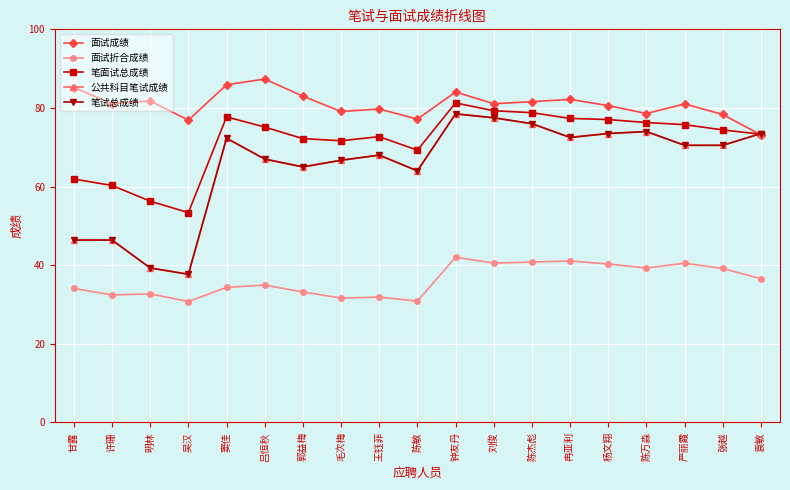

At 陈万淼, list the series in order from largest to smallest.

面试成绩, 笔面试总成绩, 公共科目笔试成绩, 笔试总成绩, 面试折合成绩